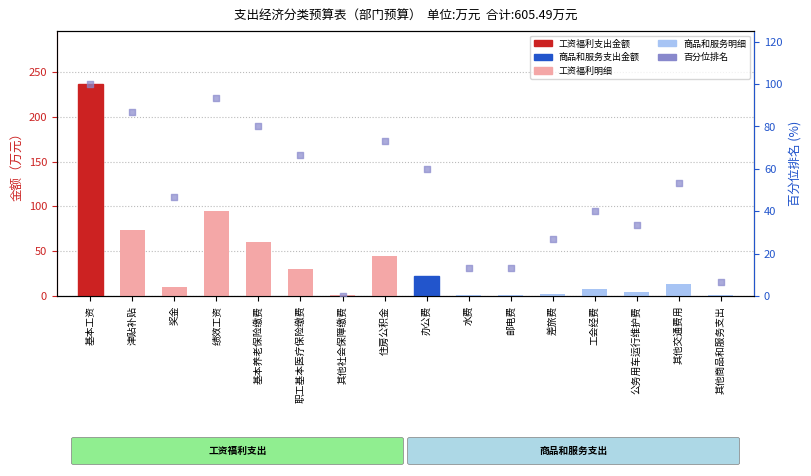

Which series has the largest Y range (max minus min)?

总计金额